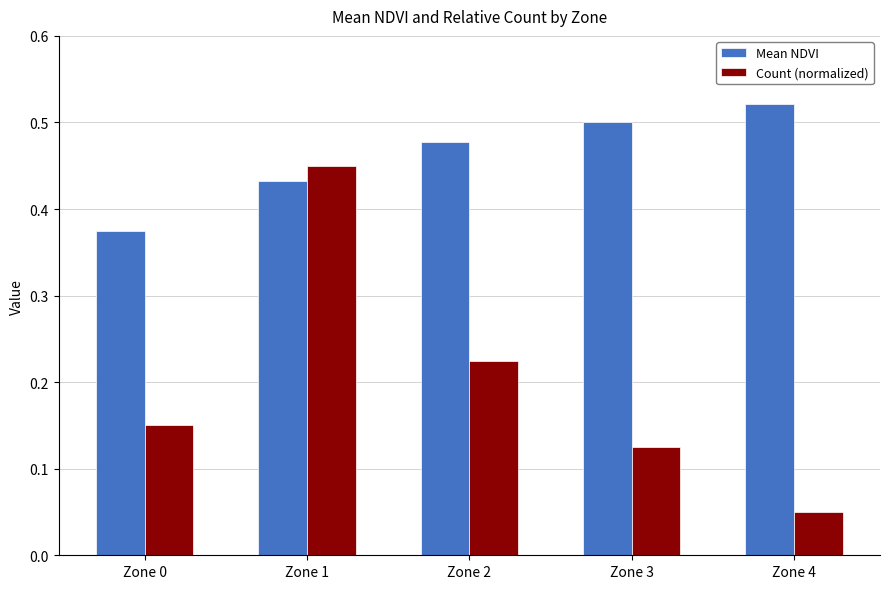

Between Zone 1 and Zone 2, which series saw the biggest shift?

Count (normalized)